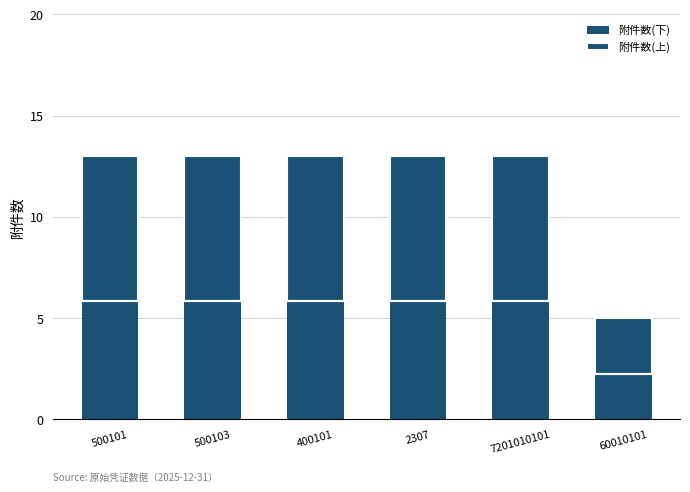

Rank the categories by 附件数(上) value from highest to lowest.

500101, 500103, 400101, 2307, 7201010101, 60010101